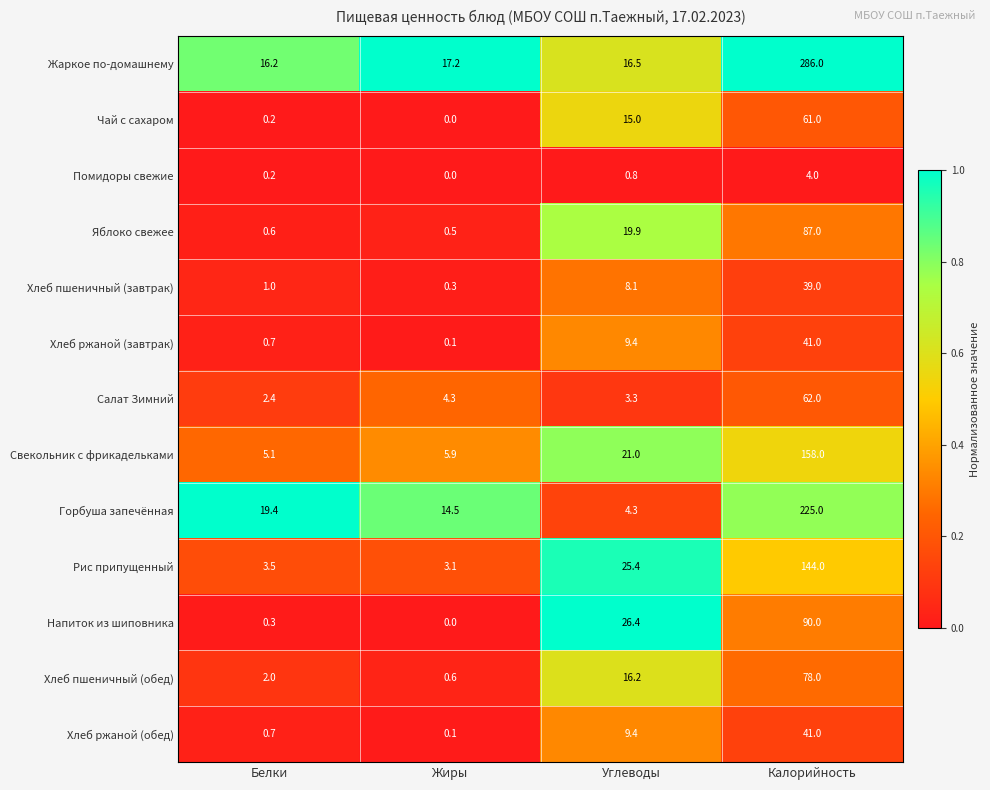

Which category has the highest value across all series?

Калорийность